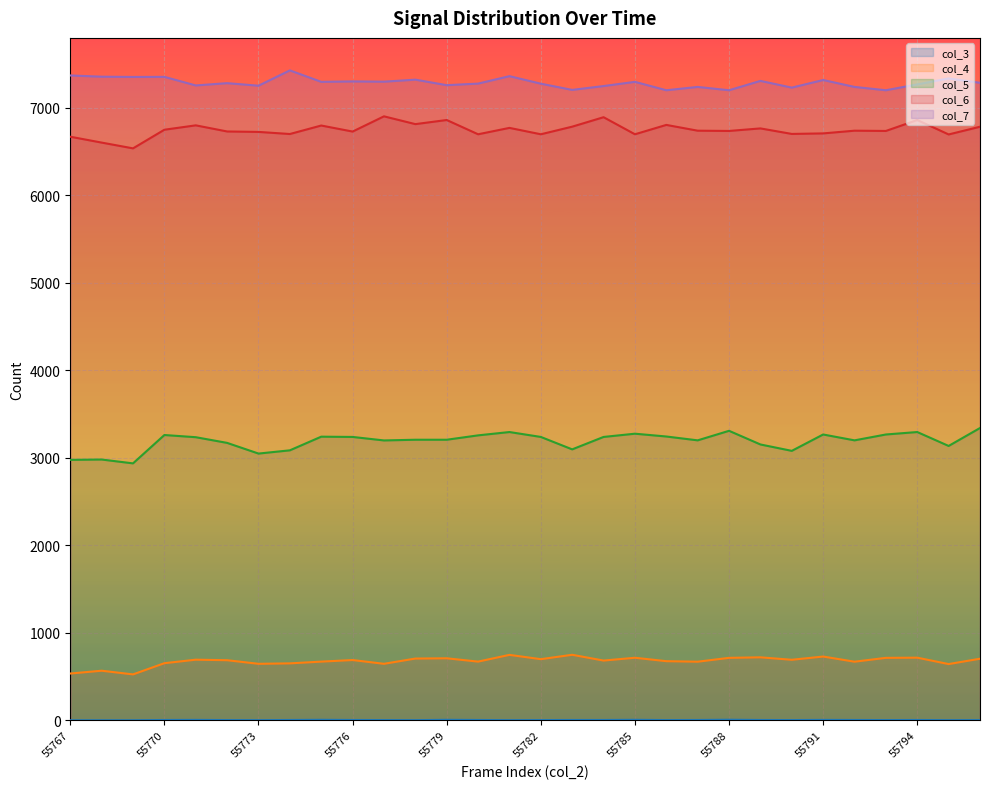

What is the average value of the col_5 series?

3188